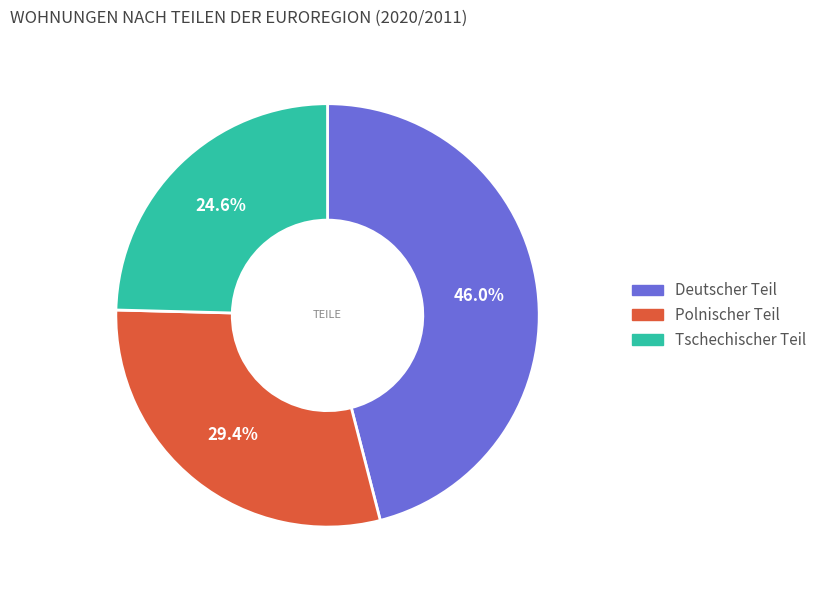

What is the ratio of the value at Polnischer Teil to the value at Tschechischer Teil?

1.2